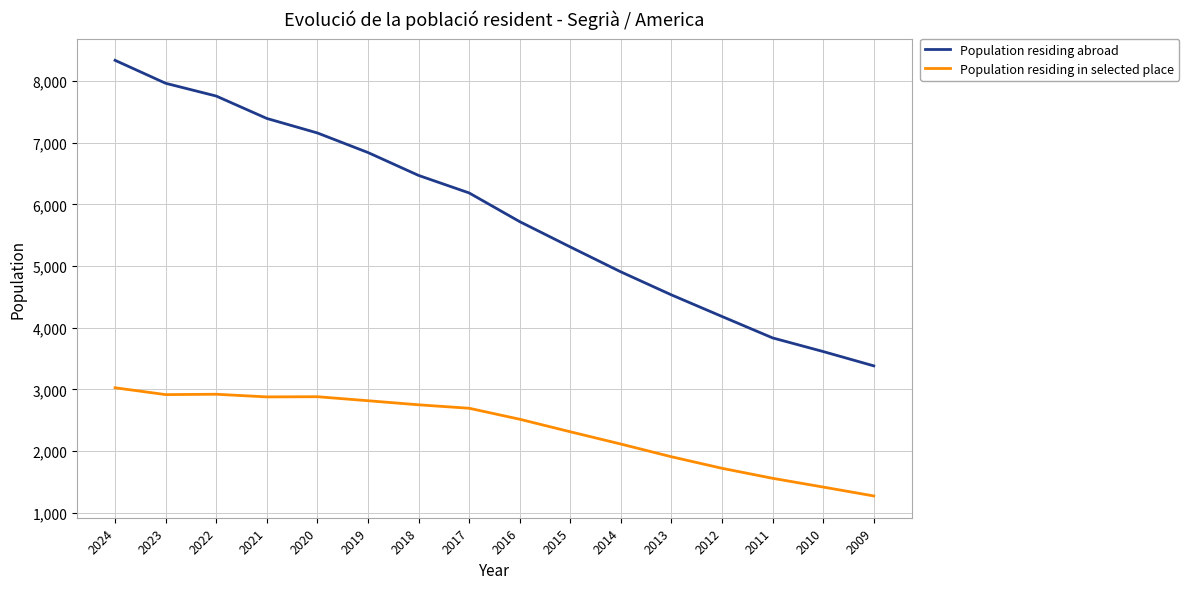

List the series in order of their overall mean, highest first.

Population residing abroad, Population residing in selected place